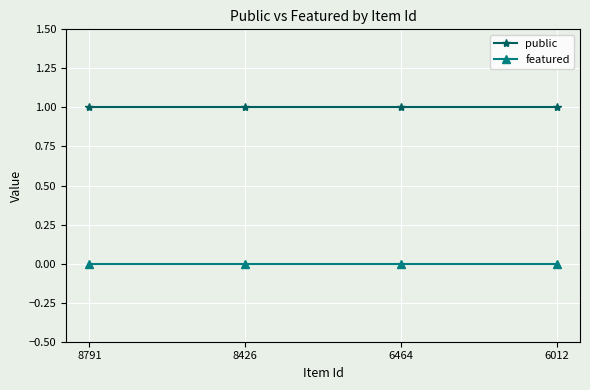

What are all the series names shown in the legend?

public, featured